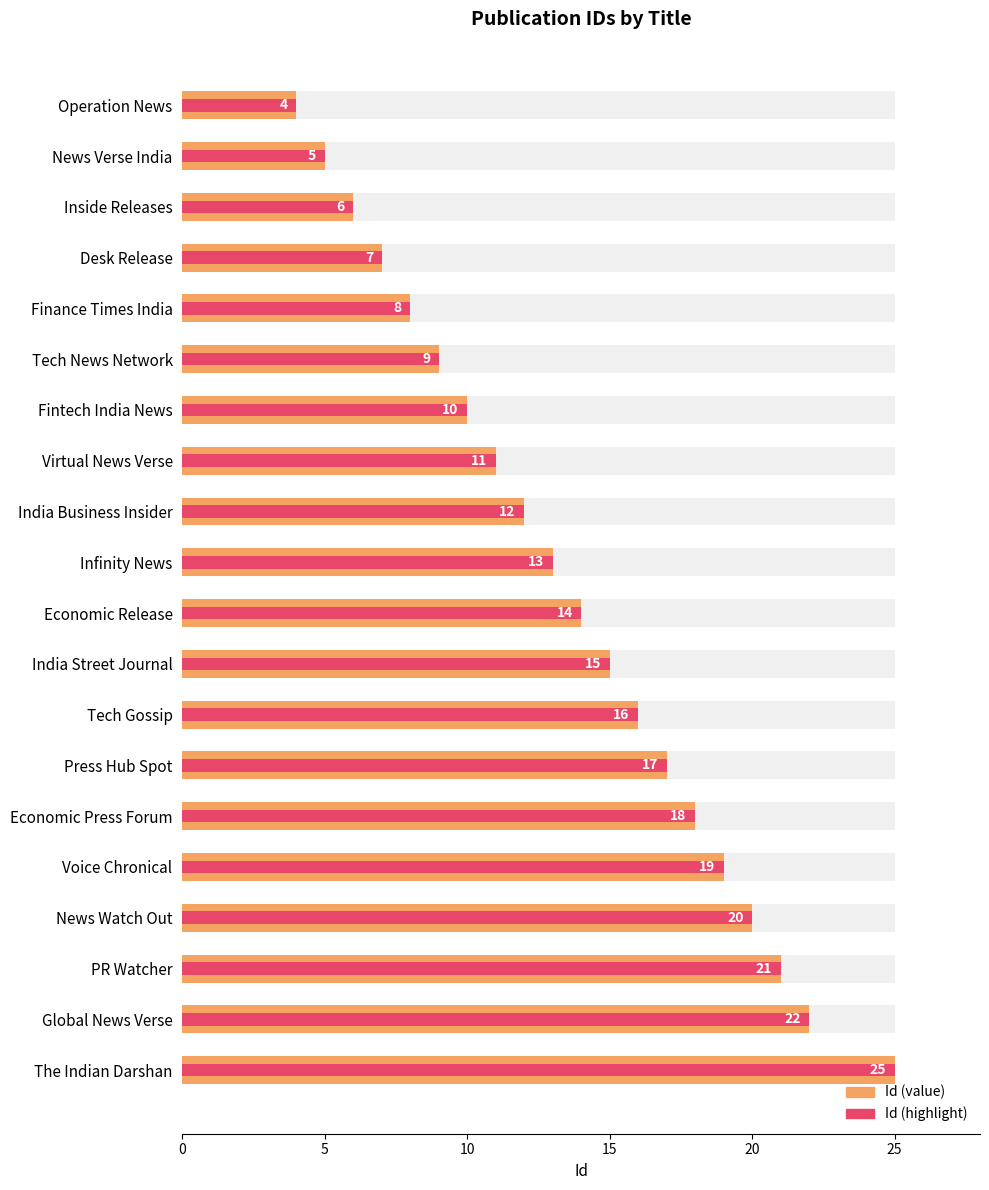

What is the lowest value of the Id series?

4